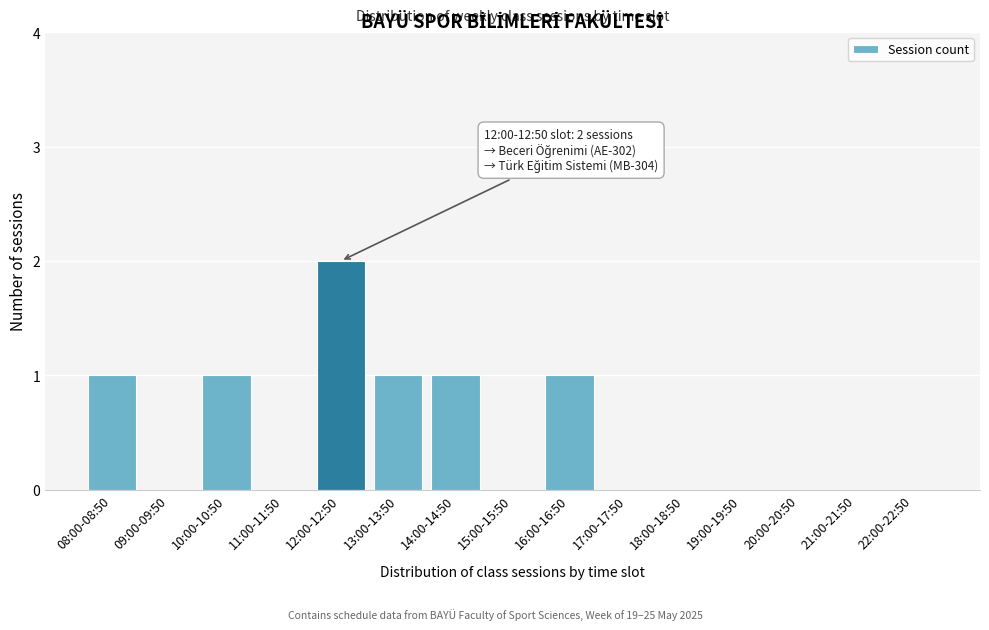

Reading left to right, list all the values displayed in this chart.

08:00-08:50=1	09:00-09:50=0	10:00-10:50=1	11:00-11:50=0	12:00-12:50=2	13:00-13:50=1	14:00-14:50=1	15:00-15:50=0	16:00-16:50=1	17:00-17:50=0	18:00-18:50=0	19:00-19:50=0	20:00-20:50=0	21:00-21:50=0	22:00-22:50=0